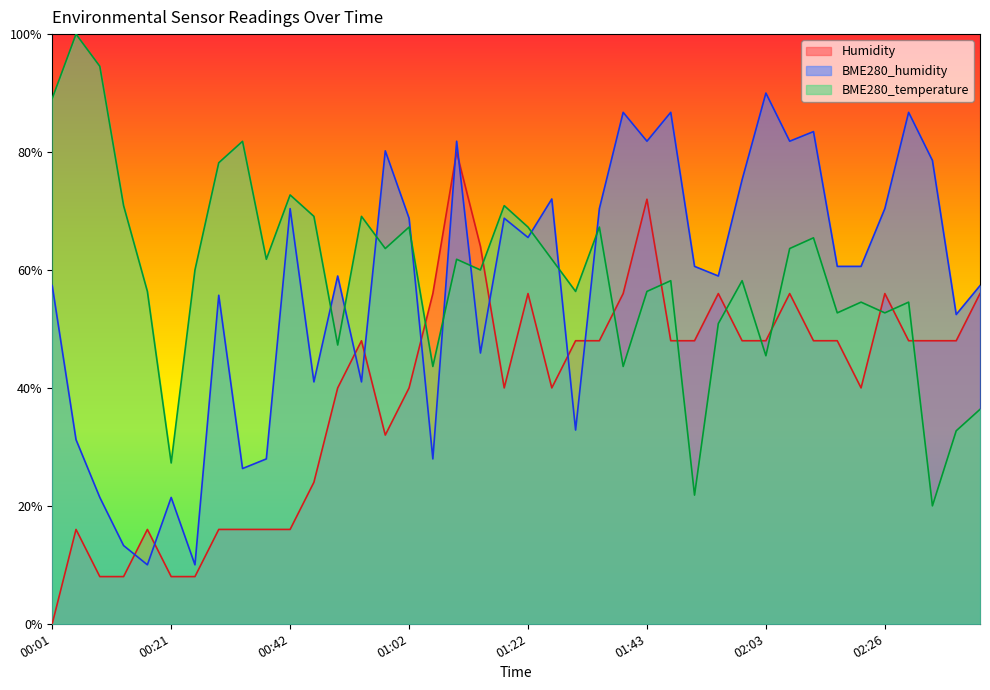

How many intersections are there between Humidity and BME280_humidity?

10